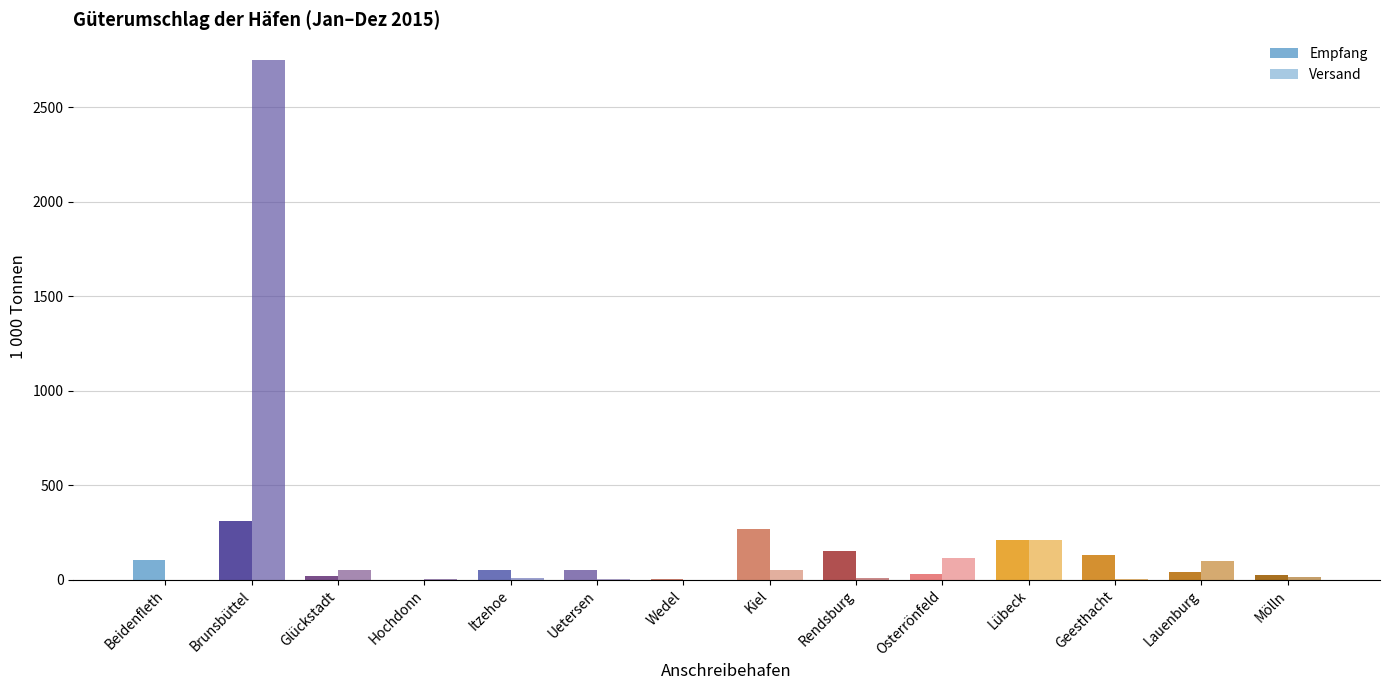

What is the sum of all Versand values?

3313.3